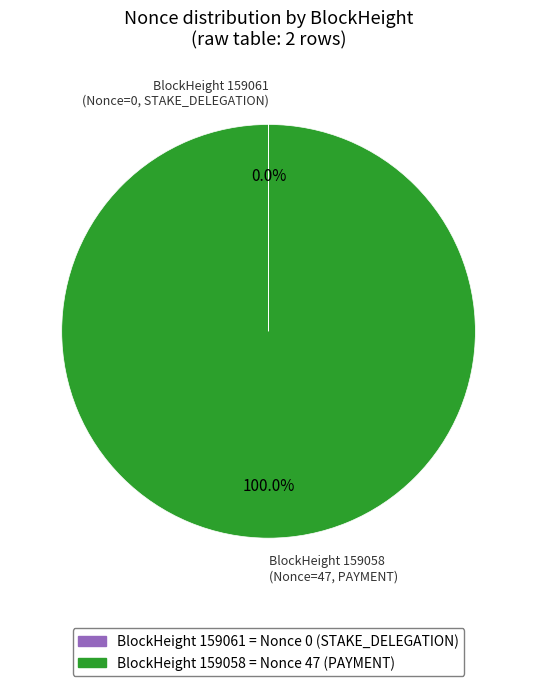

How many segments does this pie chart have?

2